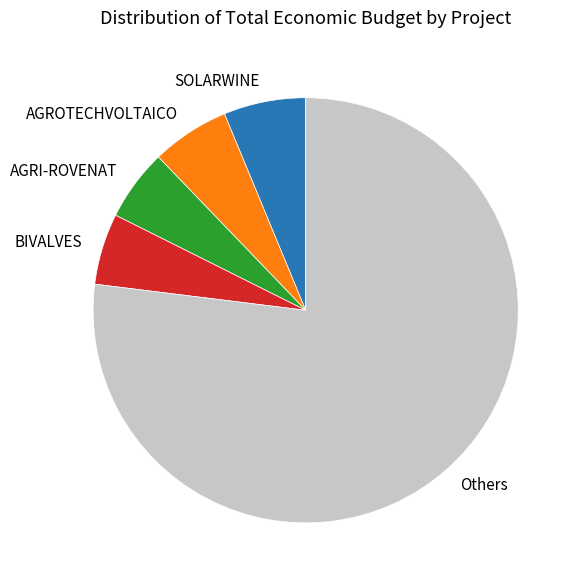

Which category has the biggest portion of the pie?

Others